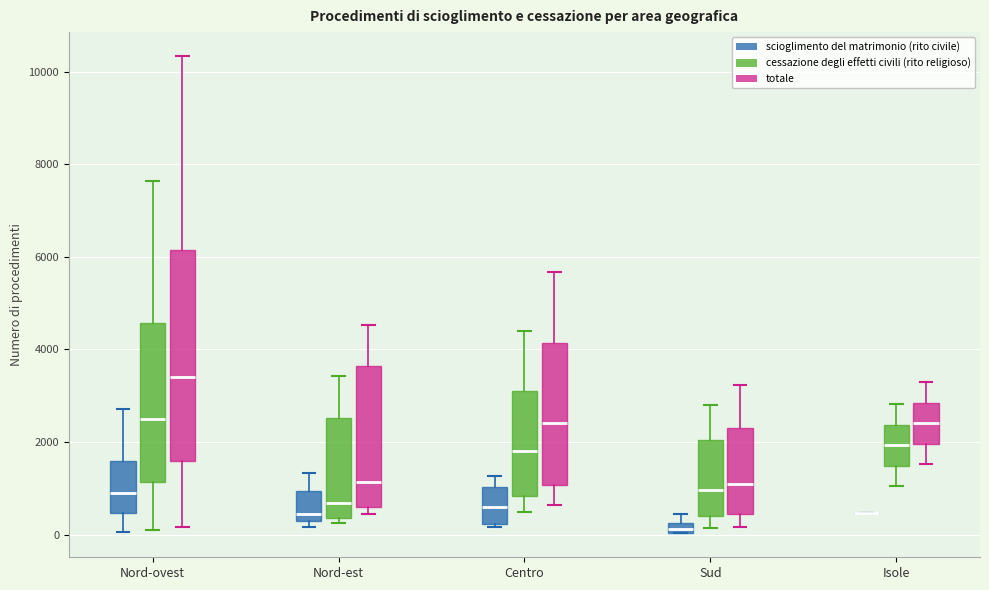

Where does the median line of the box for Isole (cessazione degli effetti civili (rito religioso)) sit on the y-axis? The values are not printed on the chart, so give them approximately, as read against the axis.

2000